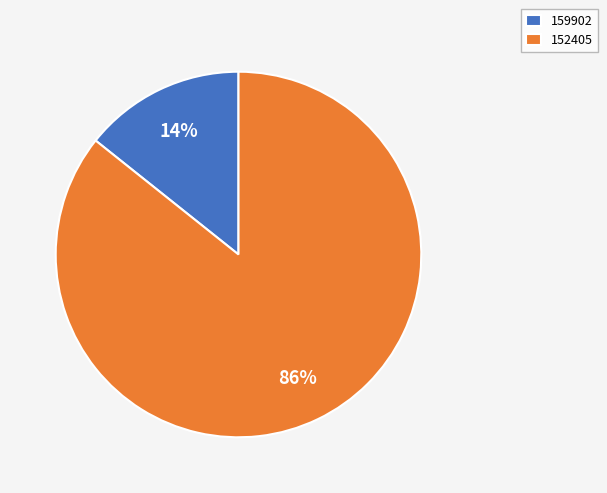

To the nearest percent, what is the combined percentage of 152405 and 159902?

100%